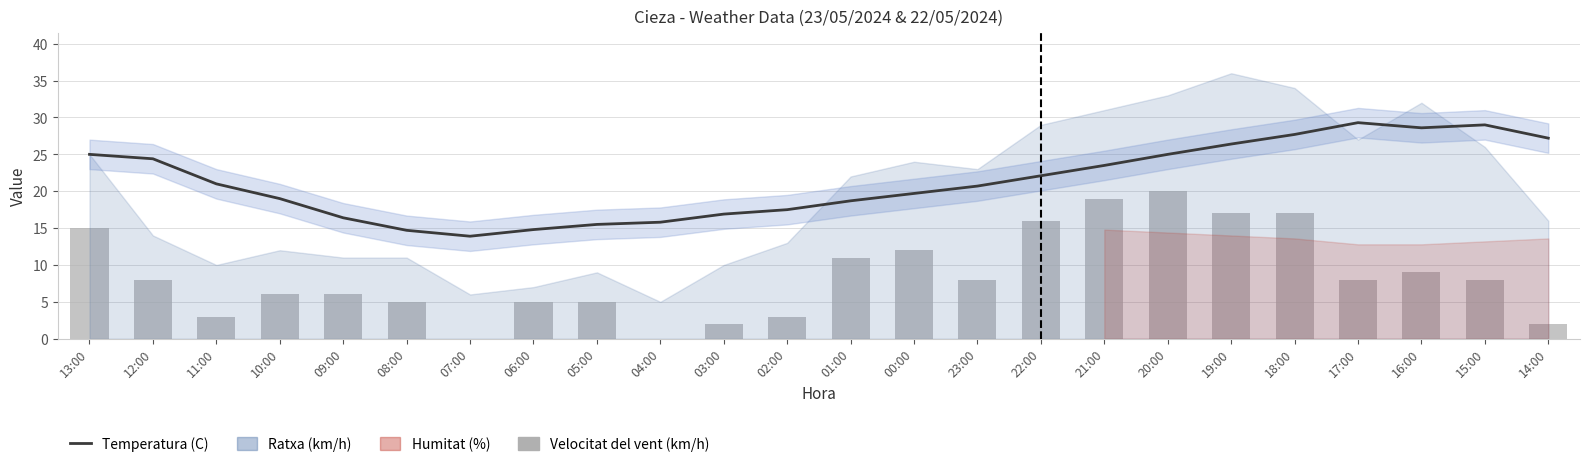

Where does the Temperatura (C) series first go above 21?

13:00